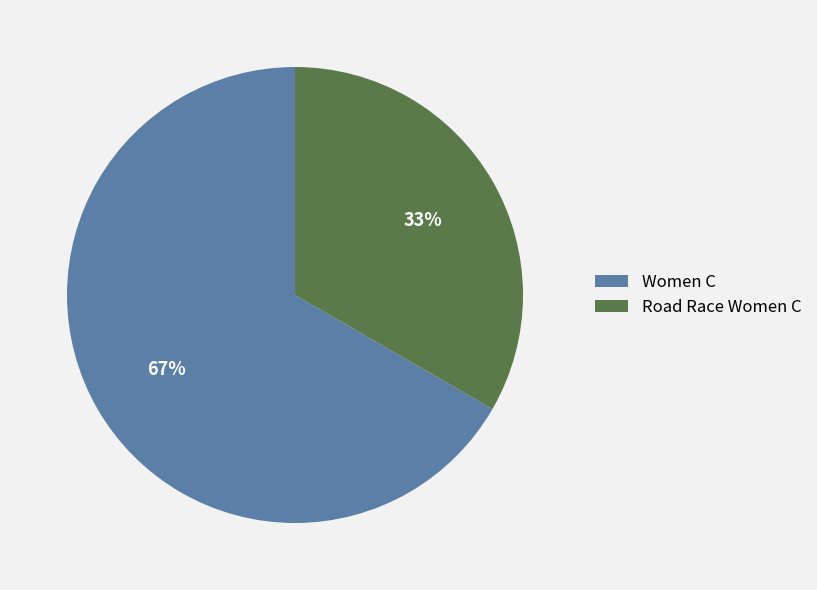

Combined, do Women C and Road Race Women C account for over 50%?

Yes